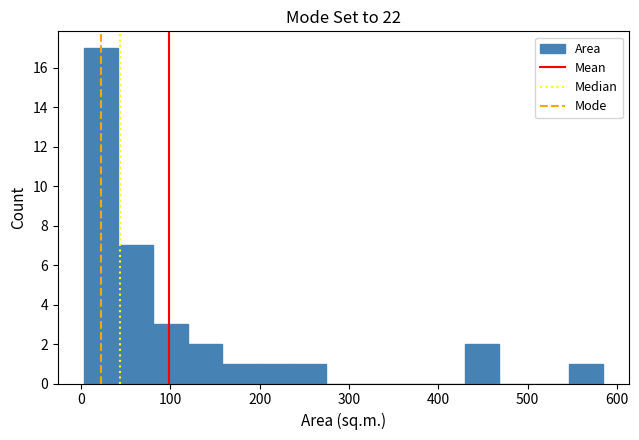

Around what value on the x-axis is the tallest bar? Give the approximate position of its centre, as read against the axis.

20